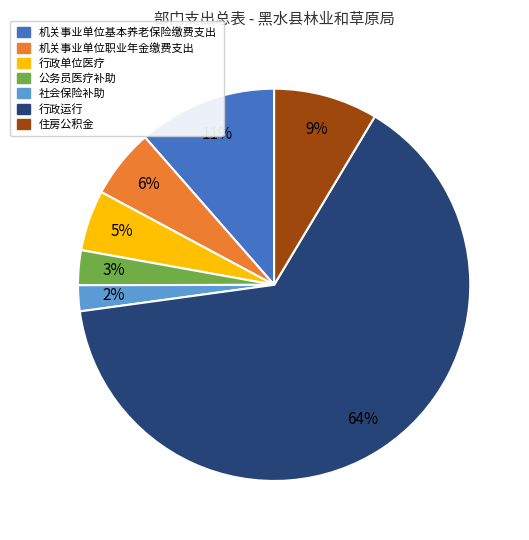

What is the majority slice?

行政运行